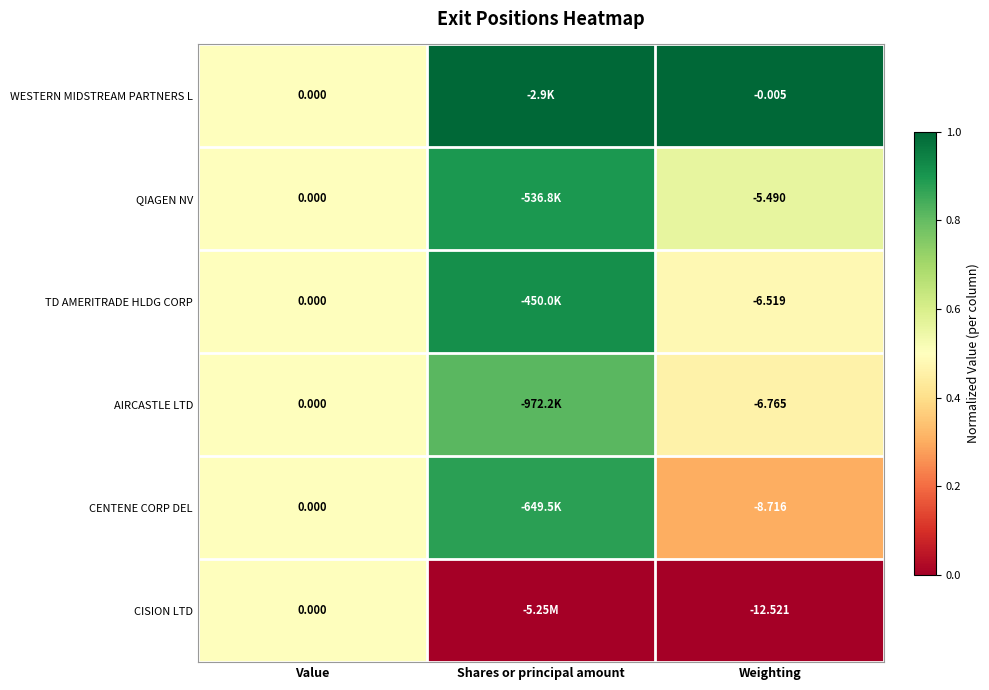

Rank the series at Weighting from lowest to highest value.

CISION LTD, CENTENE CORP DEL, AIRCASTLE LTD, TD AMERITRADE HLDG CORP, QIAGEN NV, WESTERN MIDSTREAM PARTNERS L